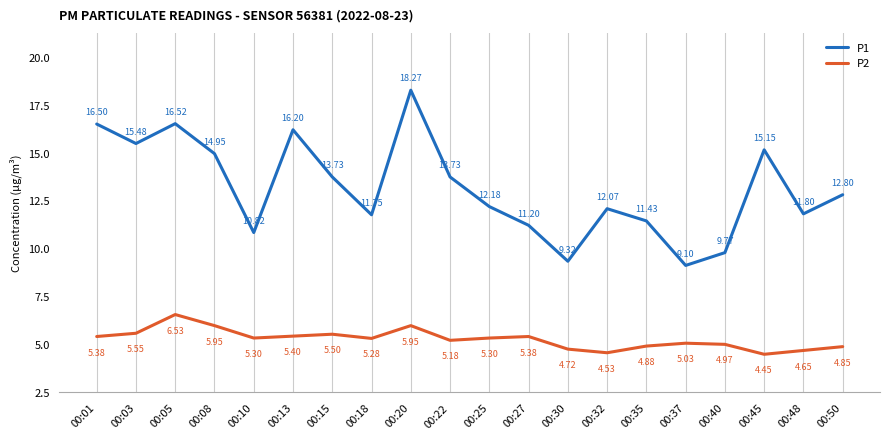

Read the P2 value at 00:01.

5.4